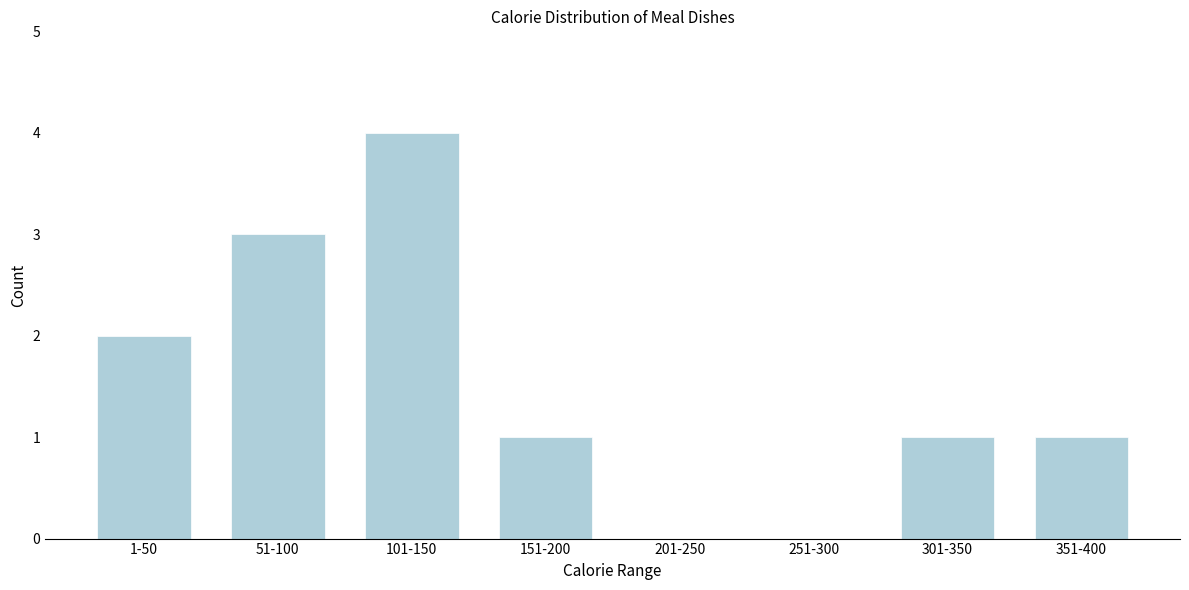

Reading left to right, extract all data points from this chart.

1-50=2	51-100=3	101-150=4	151-200=1	201-250=0	251-300=0	301-350=1	351-400=1